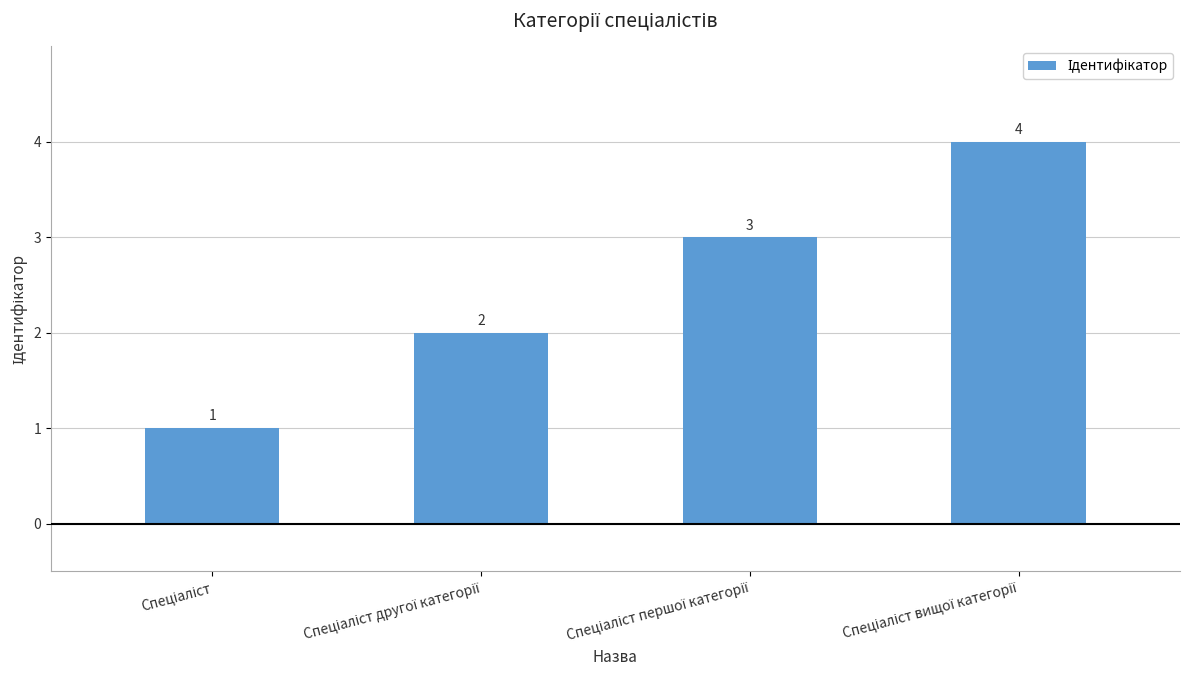

Count the values in the range 2 to 4.

3